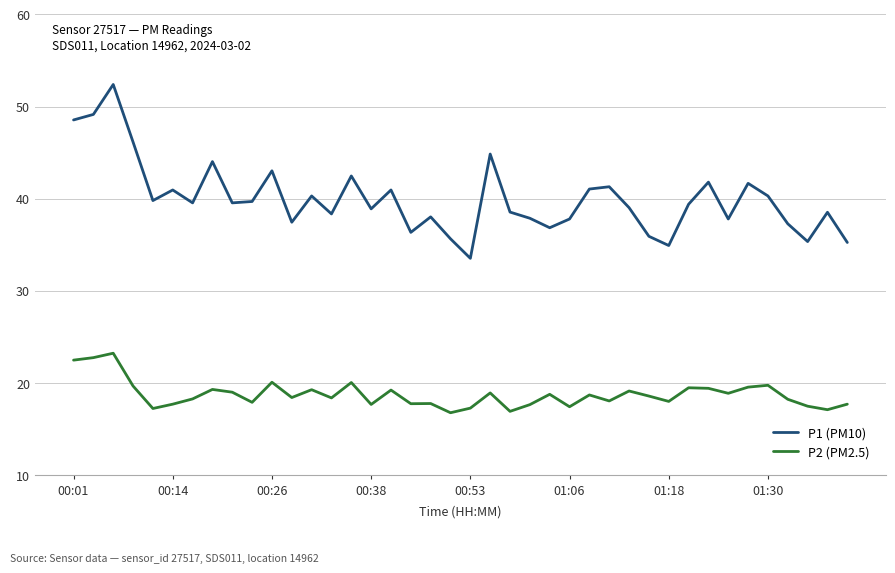

Which series has the largest total across all categories?

P1 (PM10)